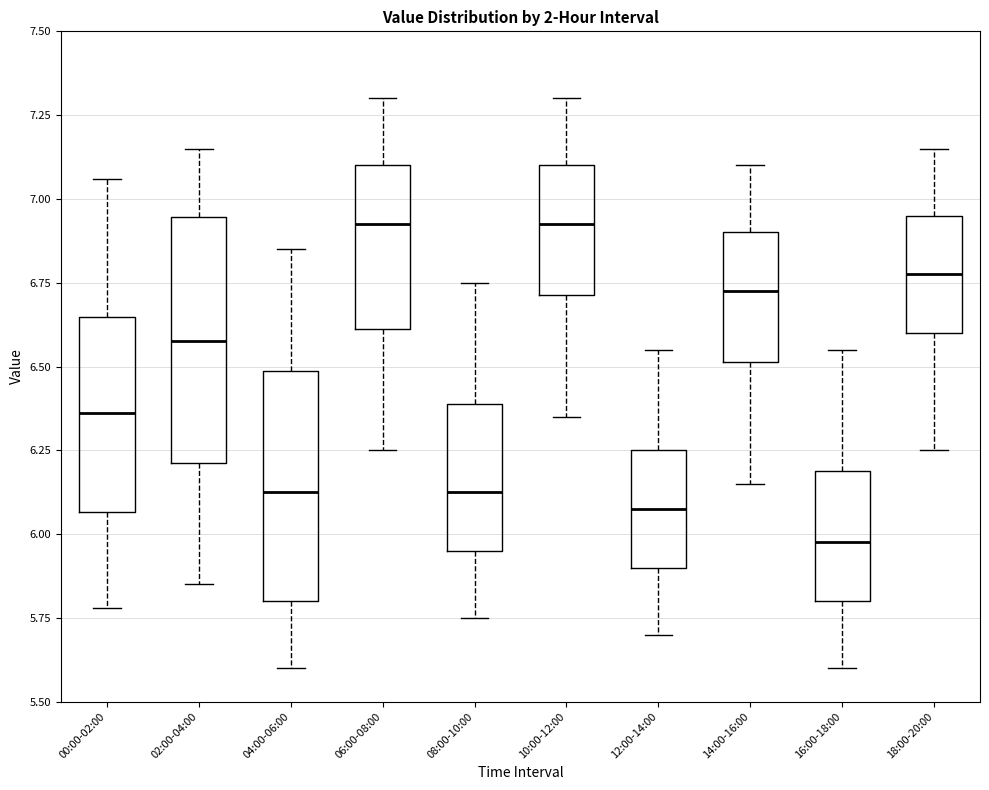

Reading left to right, read every box against the y-axis: the position of its median line, the range the box covers, and the ends of its whiskers. The values are not printed on the chart, so give them approximately, as read against the axis.

00:00-02:00: median 6.35, box 6.05 to 6.65, whiskers 5.80 to 7.05
02:00-04:00: median 6.60, box 6.20 to 6.95, whiskers 5.85 to 7.15
04:00-06:00: median 6.15, box 5.80 to 6.50, whiskers 5.60 to 6.85
06:00-08:00: median 6.95, box 6.60 to 7.10, whiskers 6.25 to 7.30
08:00-10:00: median 6.15, box 5.95 to 6.40, whiskers 5.75 to 6.75
10:00-12:00: median 6.95, box 6.70 to 7.10, whiskers 6.35 to 7.30
12:00-14:00: median 6.10, box 5.90 to 6.25, whiskers 5.70 to 6.55
14:00-16:00: median 6.75, box 6.50 to 6.90, whiskers 6.15 to 7.10
16:00-18:00: median 6.00, box 5.80 to 6.20, whiskers 5.60 to 6.55
18:00-20:00: median 6.80, box 6.60 to 6.95, whiskers 6.25 to 7.15